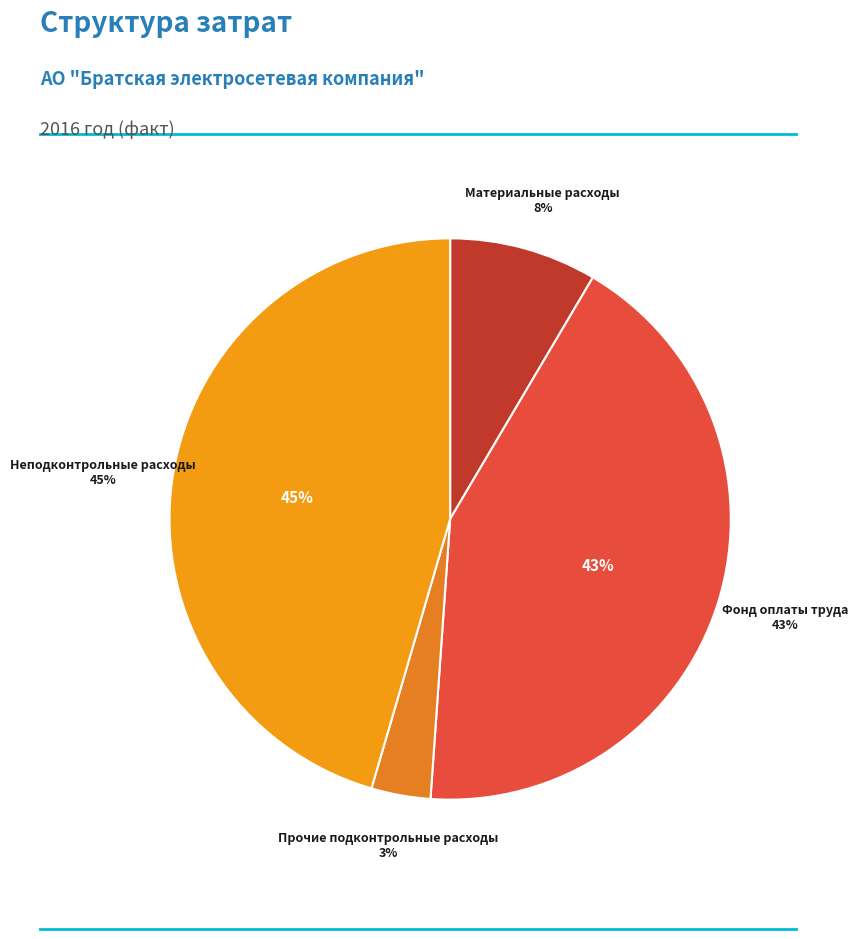

True or false: Фонд оплаты труда accounts for 43% of the total.

True